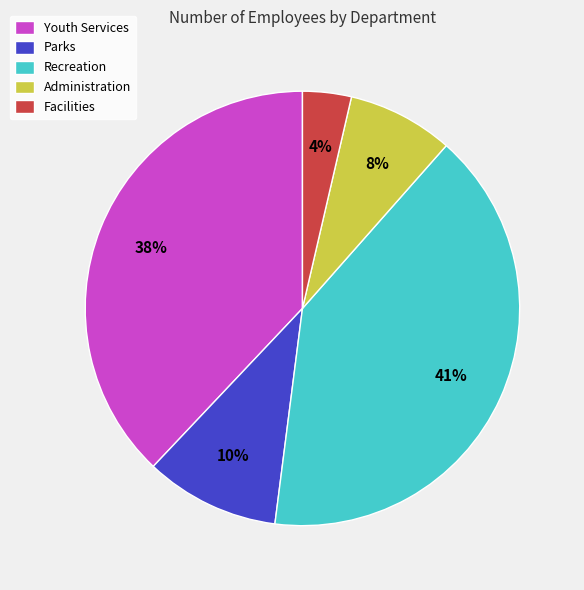

Between Youth Services and Recreation, which is larger?

Recreation